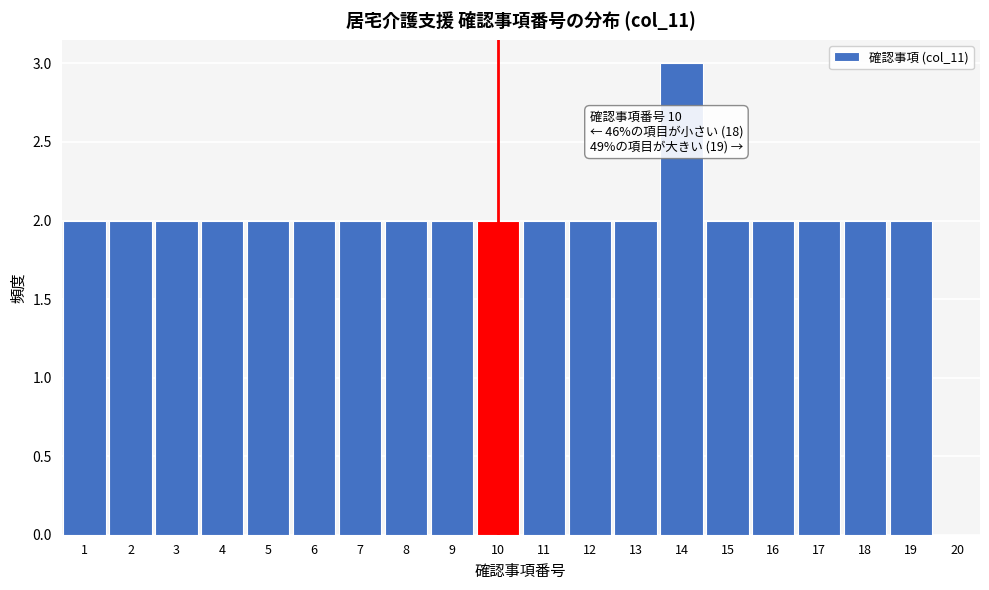

Over which range of the x-axis is the bar tallest?

13.5 to 14.5